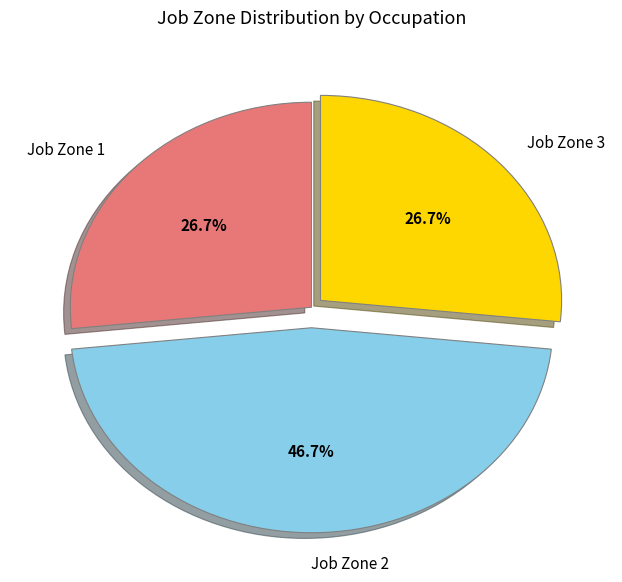

Is there a majority slice in this chart?

No